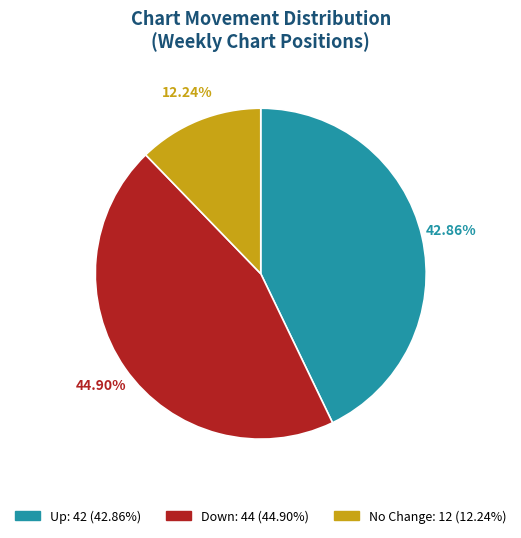

Is there any slice that represents more than half of the pie?

No